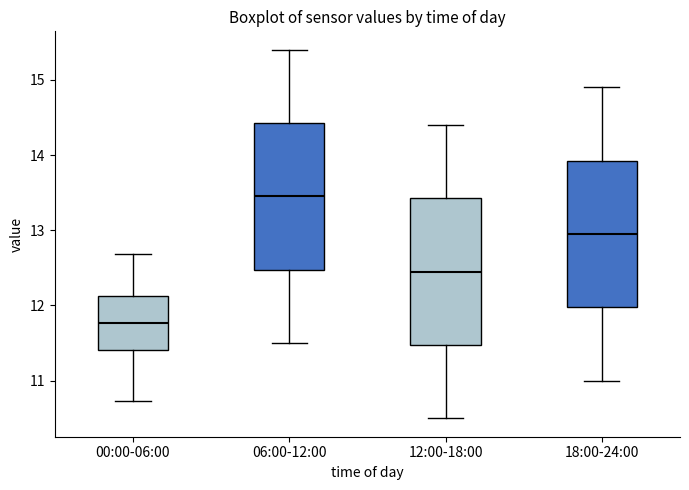

Reading left to right, transcribe this box plot: for each box, give where its median line is, the range the box spans, and where its two whiskers end, as read against the y-axis. The values are not printed on the chart, so give them approximately, as read against the axis.

00:00-06:00: median 11.8, box 11.4 to 12.1, whiskers 10.7 to 12.7
06:00-12:00: median 13.5, box 12.5 to 14.4, whiskers 11.5 to 15.4
12:00-18:00: median 12.5, box 11.5 to 13.4, whiskers 10.5 to 14.4
18:00-24:00: median 13.0, box 12.0 to 13.9, whiskers 11.0 to 14.9